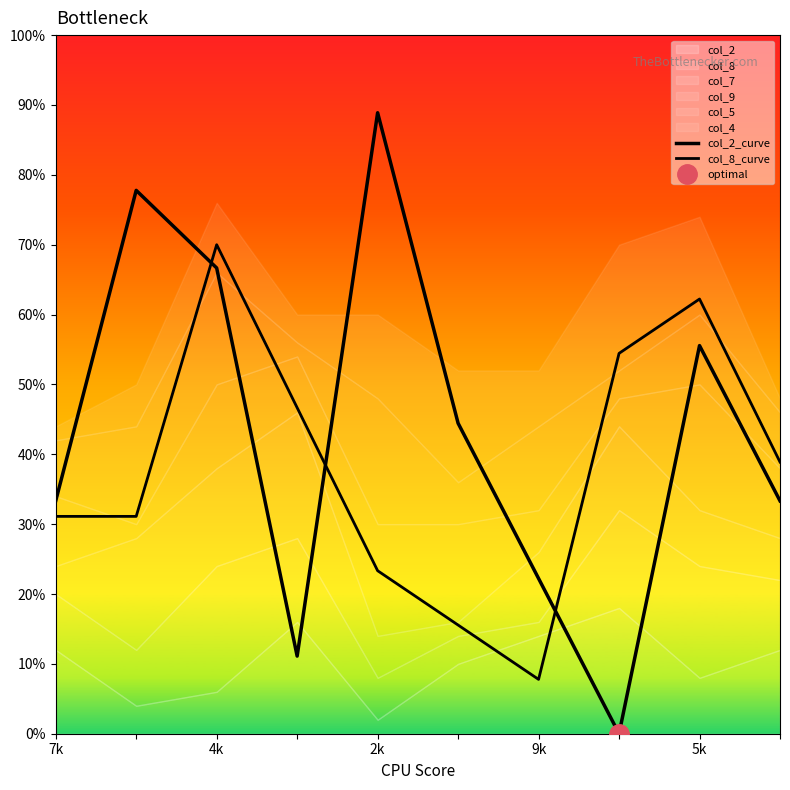

Does the chart display data point markers on the line(s)?

No